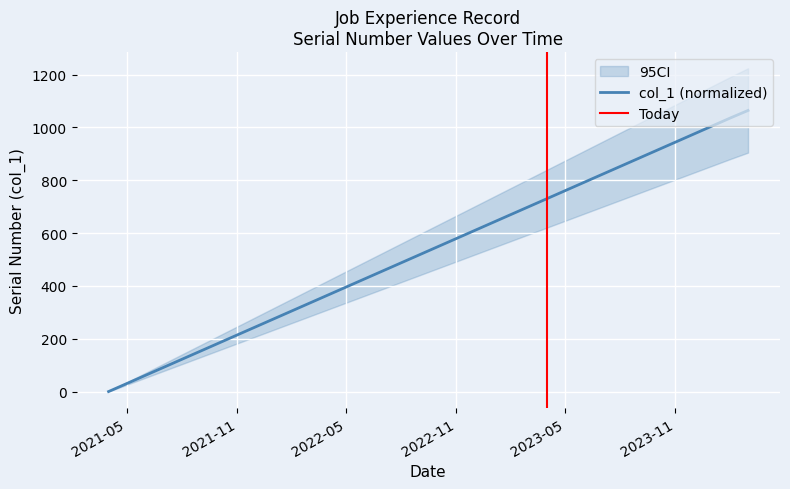

What is the value of the 28th point from the left?

821